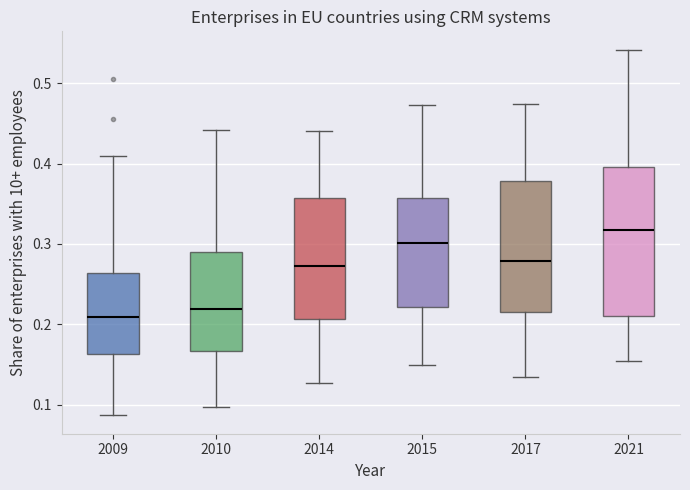

Reading left to right, read every box against the y-axis: the position of its median line, the range the box covers, and the ends of its whiskers. The values are not printed on the chart, so give them approximately, as read against the axis.

2009: median 0.21, box 0.16 to 0.26, whiskers 0.09 to 0.41
2010: median 0.22, box 0.17 to 0.29, whiskers 0.10 to 0.44
2014: median 0.27, box 0.21 to 0.36, whiskers 0.13 to 0.44
2015: median 0.30, box 0.22 to 0.36, whiskers 0.15 to 0.47
2017: median 0.28, box 0.22 to 0.38, whiskers 0.14 to 0.47
2021: median 0.32, box 0.21 to 0.40, whiskers 0.15 to 0.54